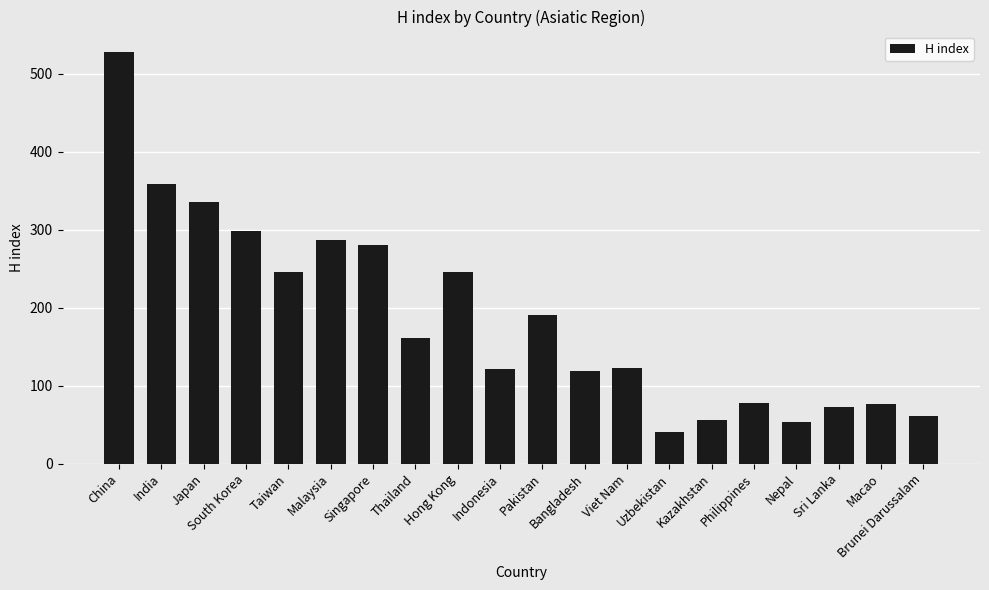

Between Philippines and India, which is larger?

India